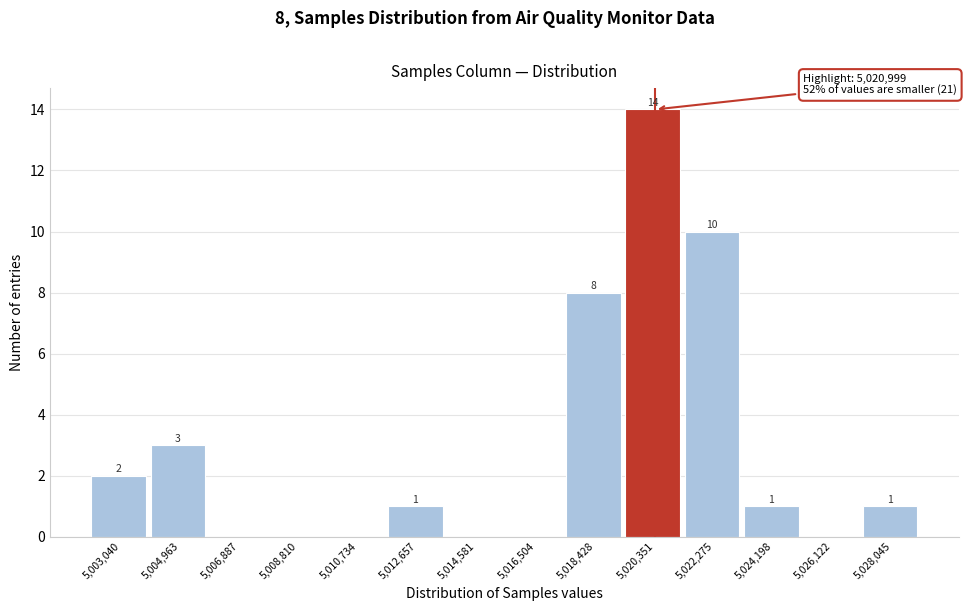

Reading right to left, extract all data points from this chart.

5,028,045=1	5,026,122=0	5,024,198=1	5,022,275=10	5,020,351=14	5,018,428=8	5,016,504=0	5,014,581=0	5,012,657=1	5,010,734=0	5,008,810=0	5,006,887=0	5,004,963=3	5,003,040=2